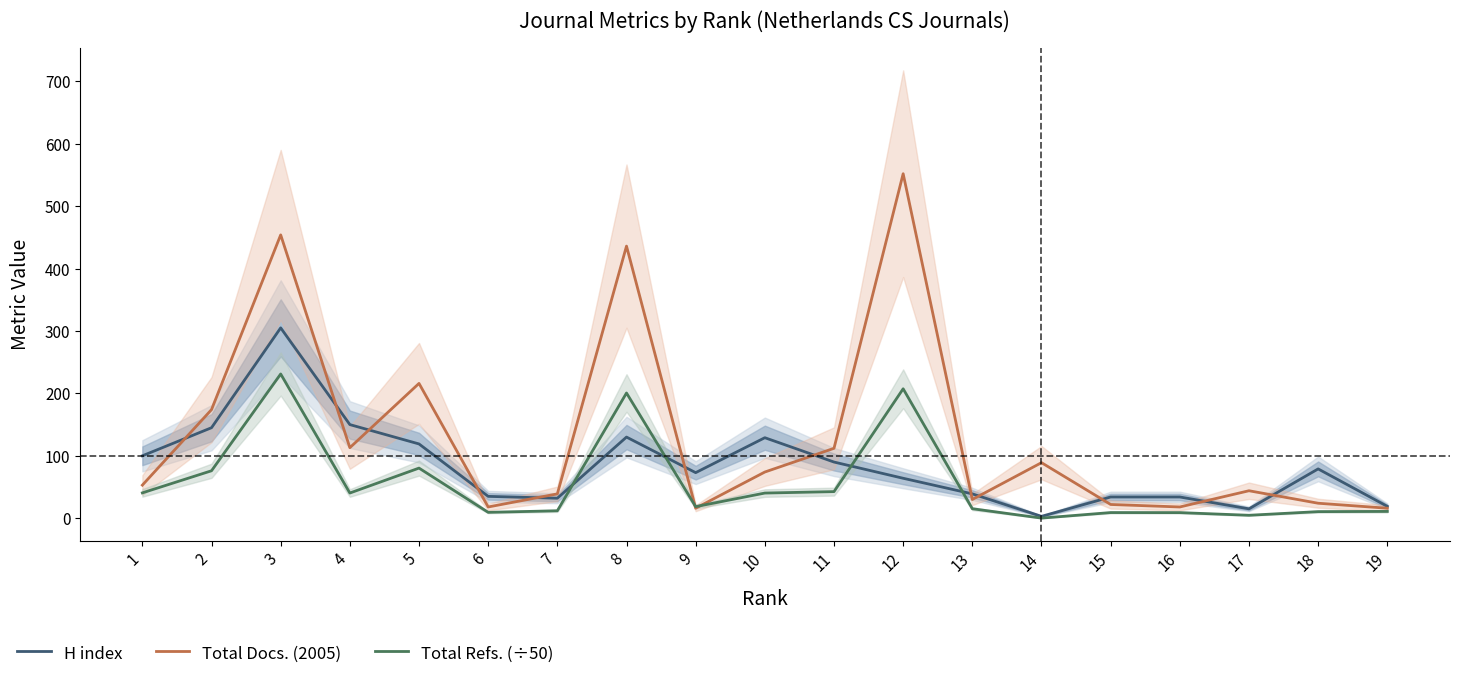

Where is the first local maximum for H index?

3